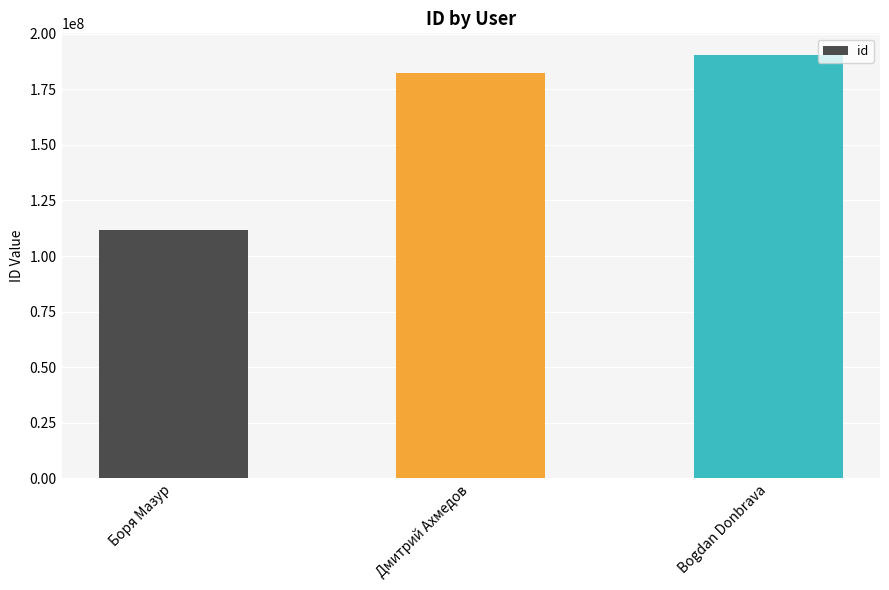

Read the value at Дмитрий Ахмедов, to the nearest 50.

182396250